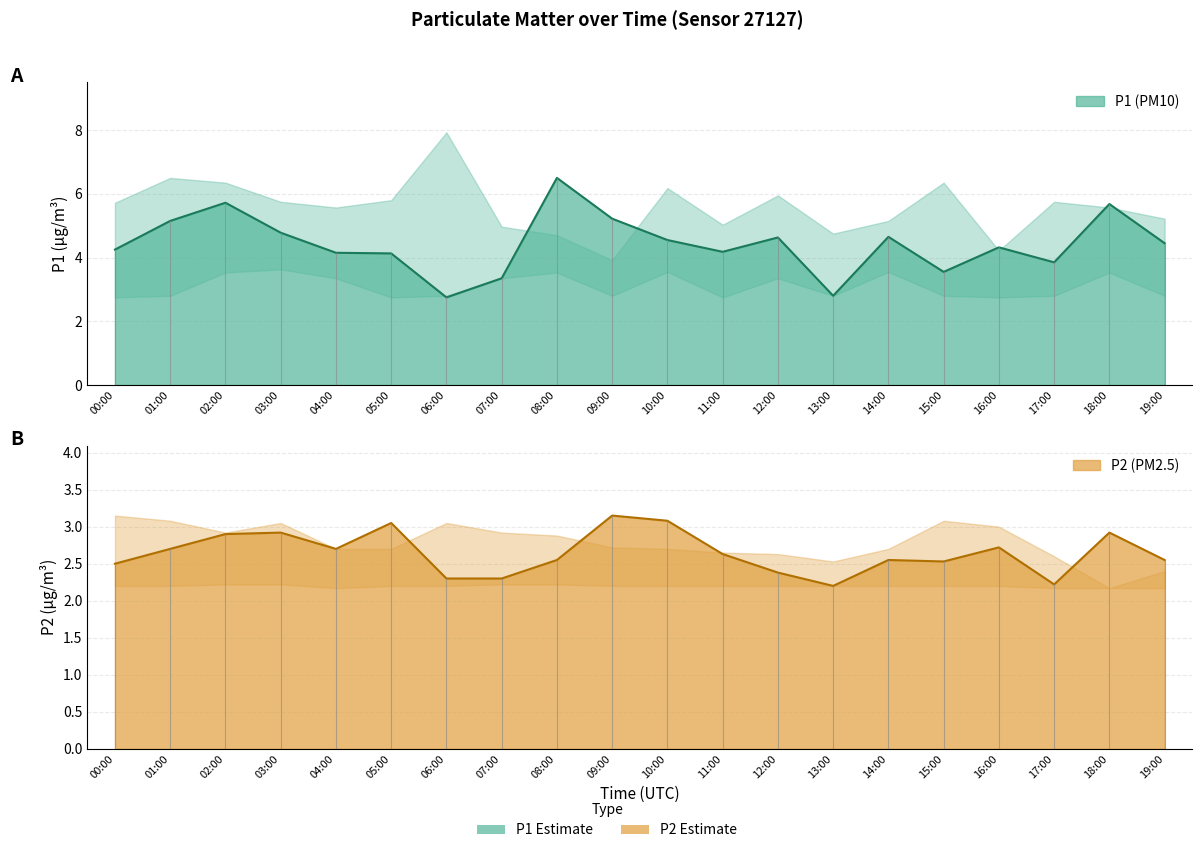

What is the sum of all P1 values?

88.7